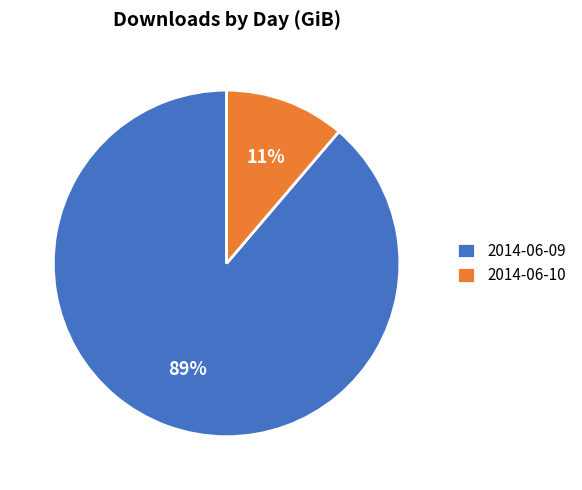

What is the largest slice in the pie chart?

2014-06-09